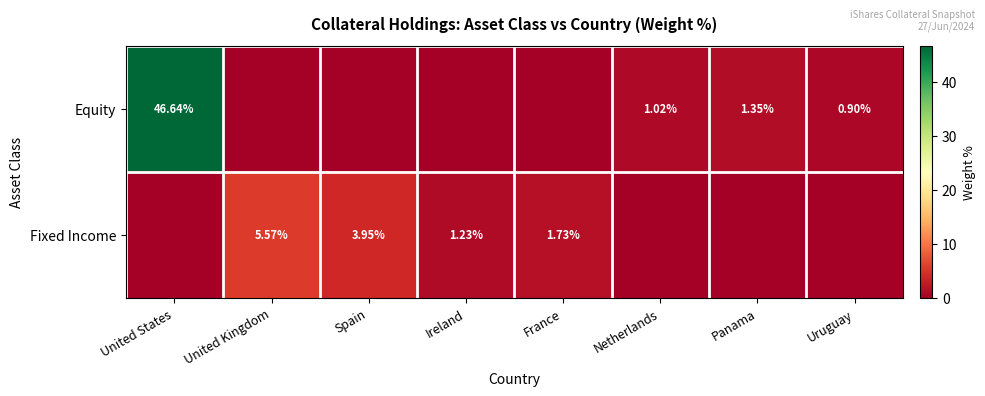

Rank the series at Ireland from highest to lowest value.

Fixed Income, Equity